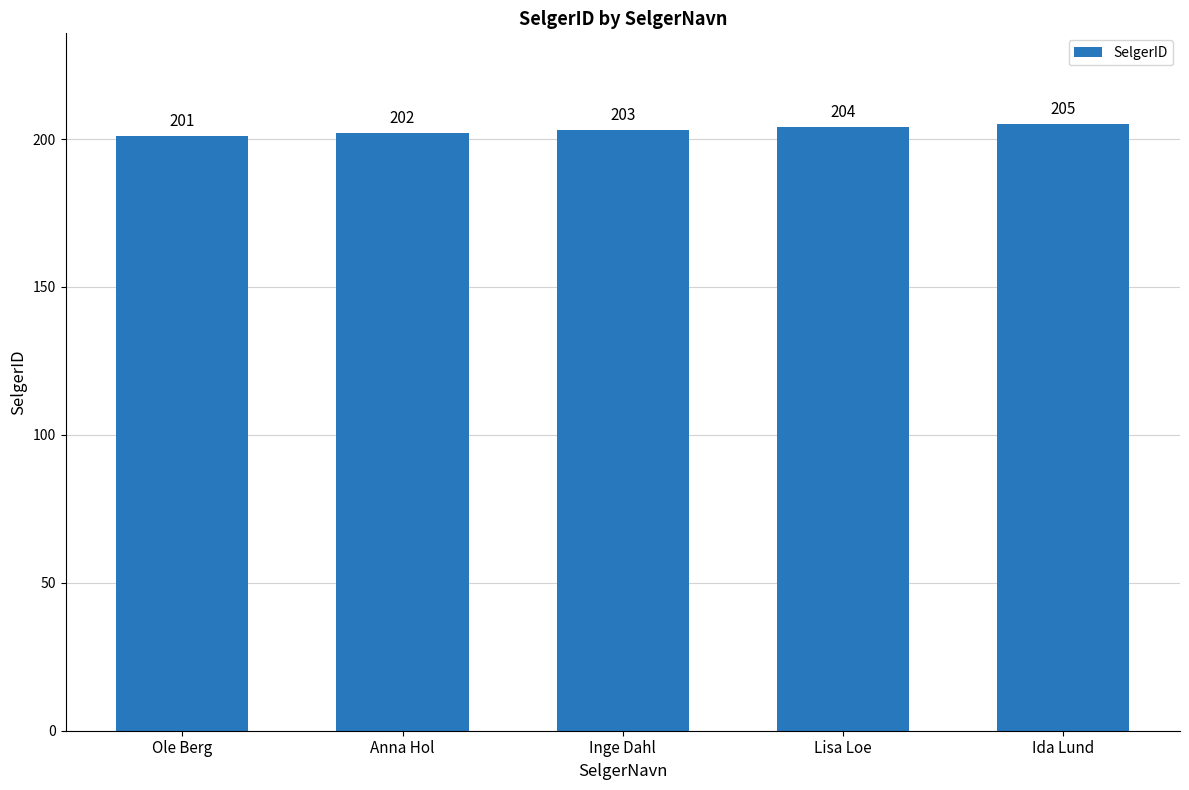

Is it true that the value at Lisa Loe is 44?

False